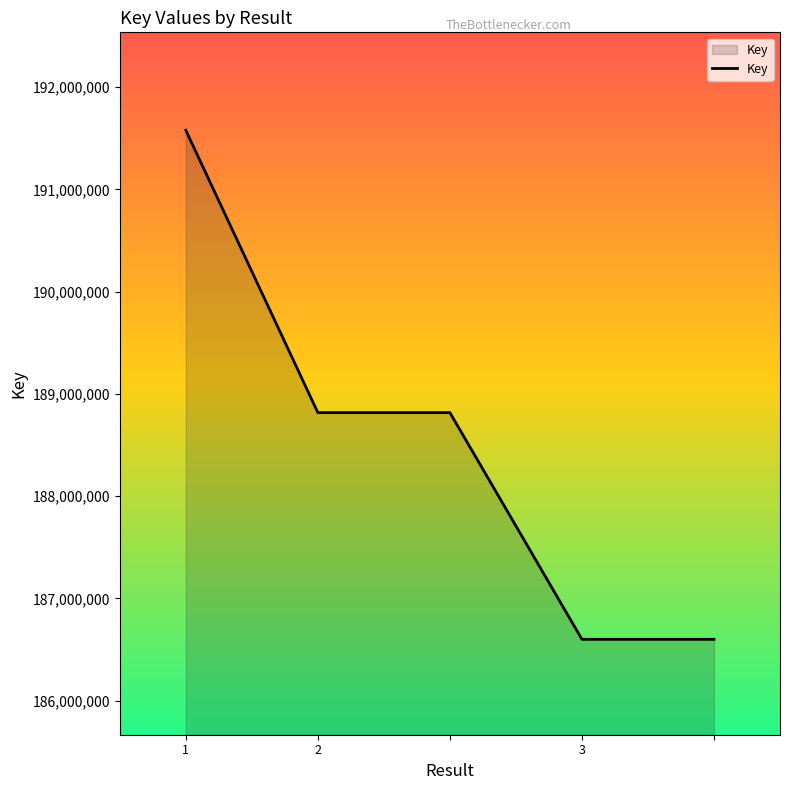

What is the smallest value displayed?

186600086